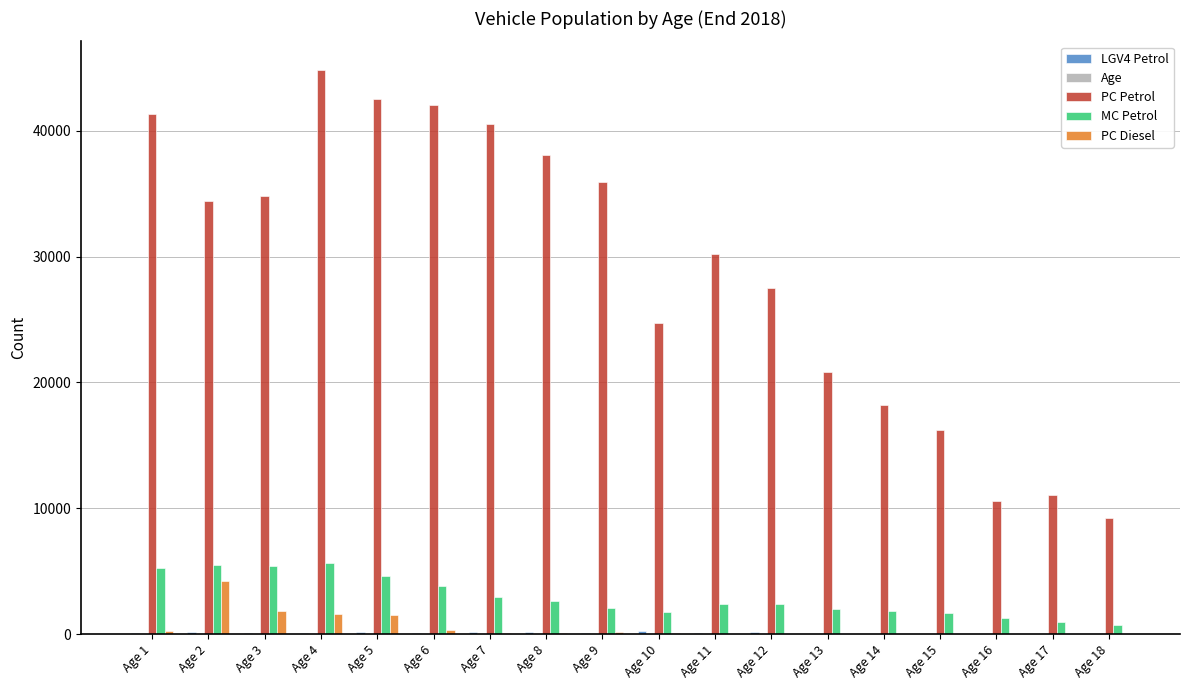

What is the sum of all PC Petrol values?

523166